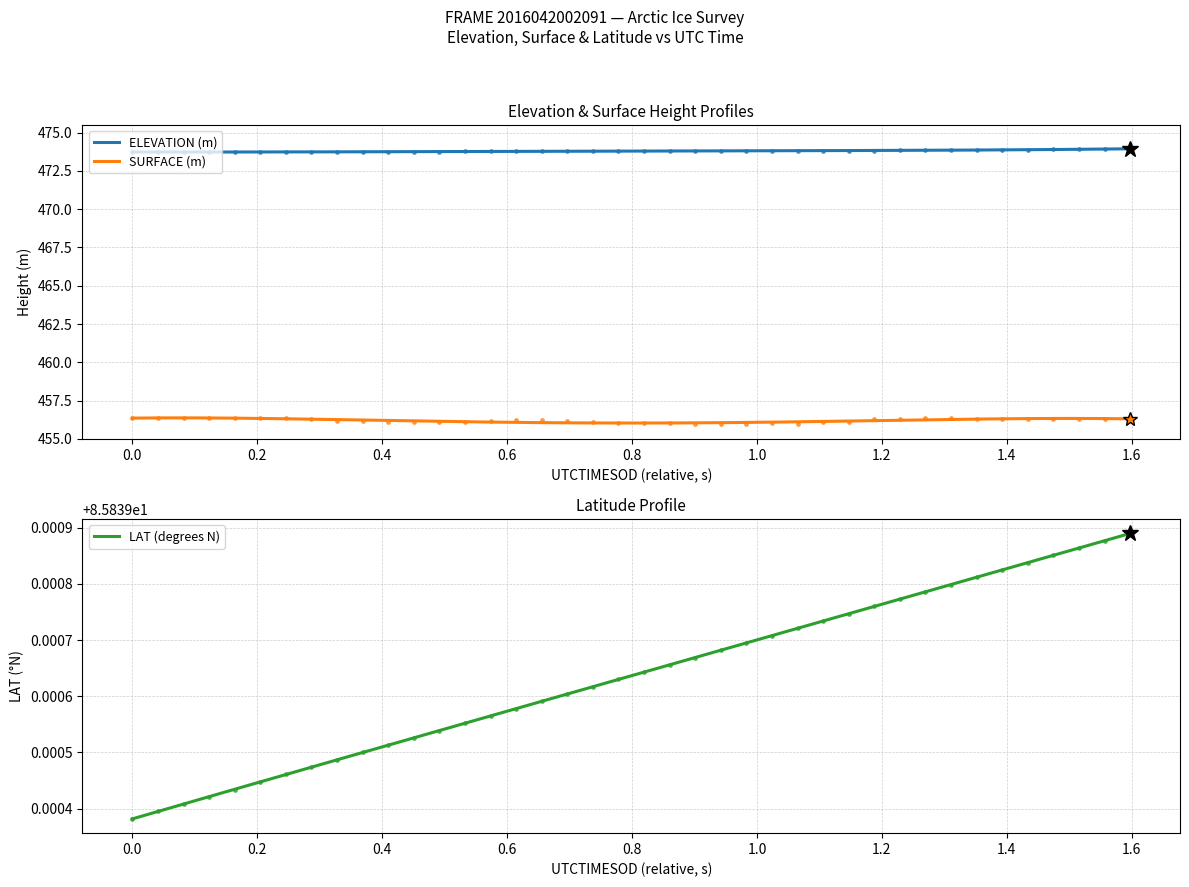

True or false: ELEVATION (m) and SURFACE (m) cross at least once.

False